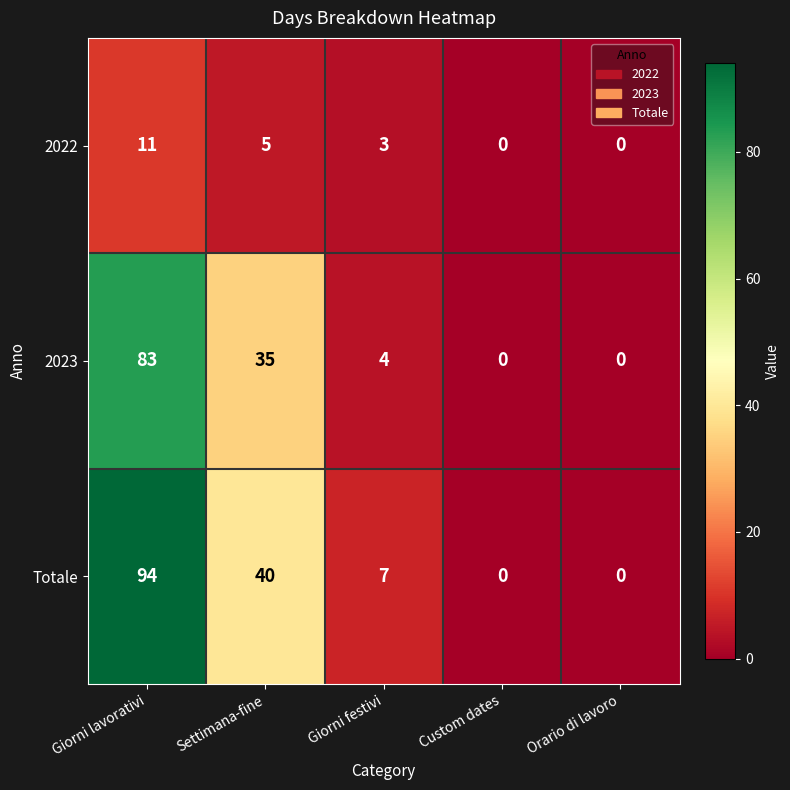

Reading left to right, list all the values displayed in this chart.

2022: Giorni lavorativi=11	Settimana-fine=5	Giorni festivi=3	Custom dates=0	Orario di lavoro=0
2023: Giorni lavorativi=83	Settimana-fine=35	Giorni festivi=4	Custom dates=0	Orario di lavoro=0
Totale: Giorni lavorativi=94	Settimana-fine=40	Giorni festivi=7	Custom dates=0	Orario di lavoro=0